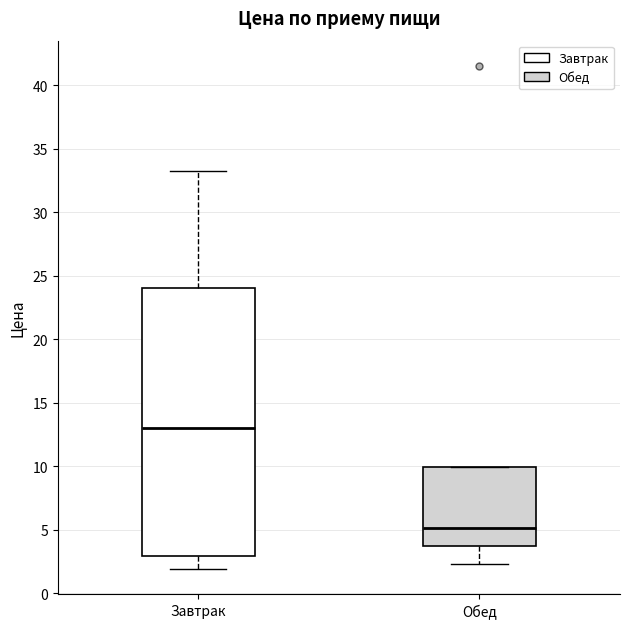

Where is the lower edge of the box for Завтрак on the y-axis? The values are not printed on the chart, so give them approximately, as read against the axis.

3.0